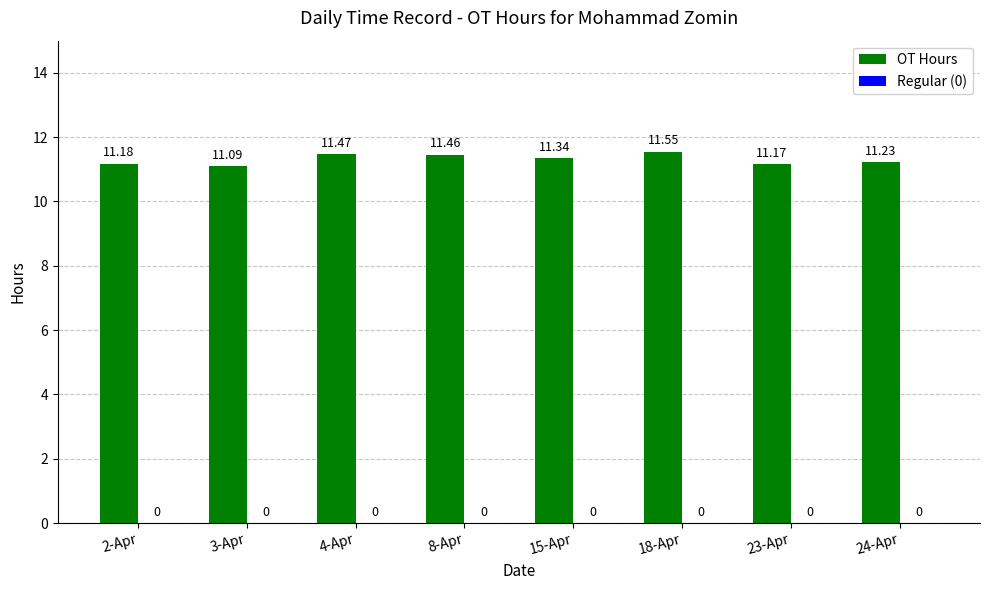

What is the sum of the values at 4-Apr and 18-Apr?

23.0